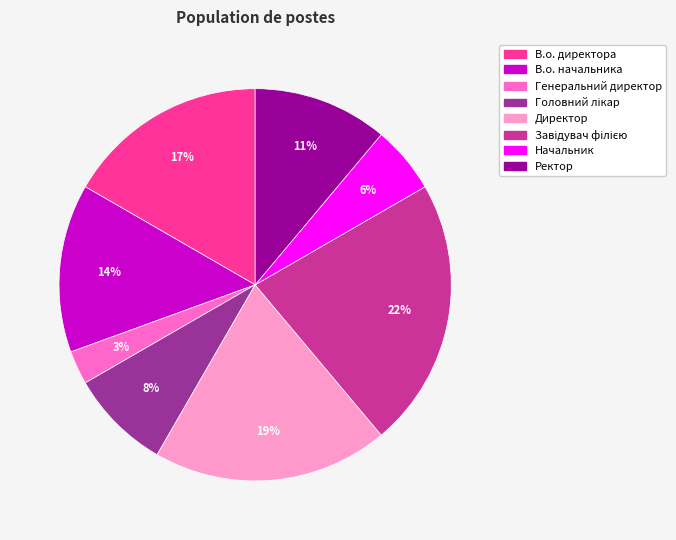

Between Ректор and Генеральний директор, which is larger?

Ректор